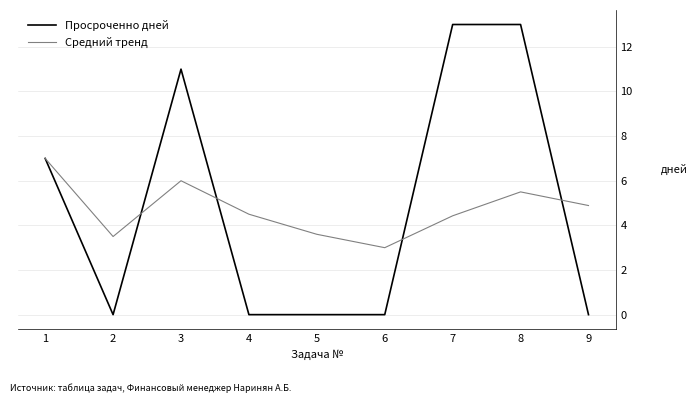

List the series in order of their peak value, lowest first.

Средний тренд, Просроченно дней